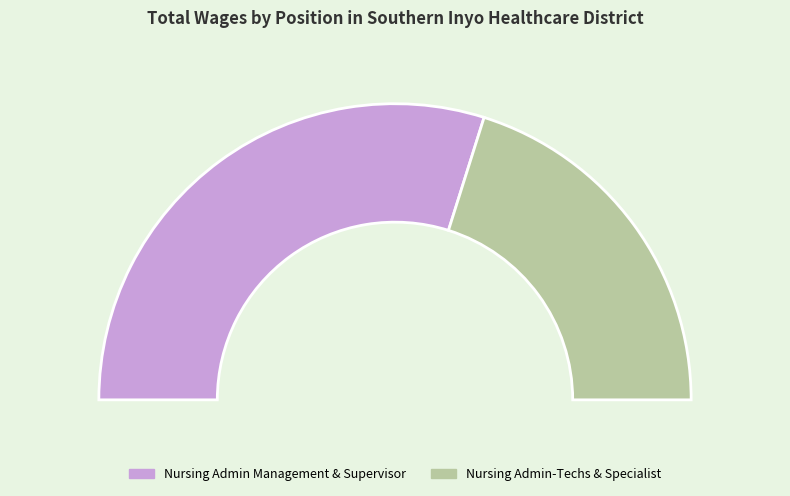

Between Nursing Admin-Techs & Specialist and Nursing Admin Management & Supervisor, which is larger?

Nursing Admin Management & Supervisor